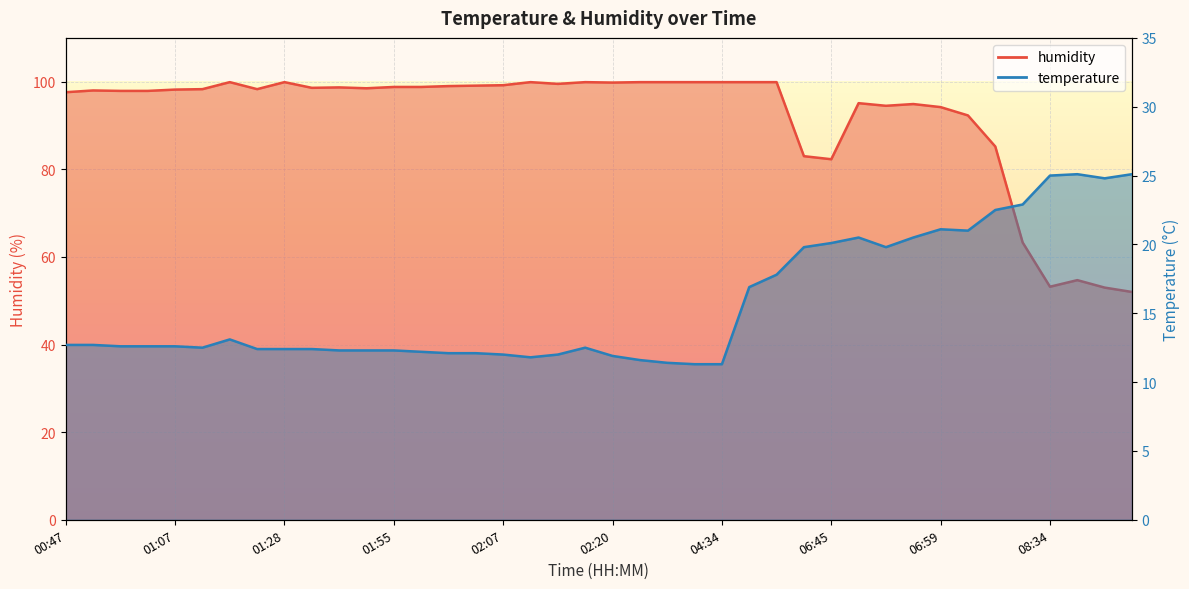

True or false: humidity and temperature intersect in this chart.

False